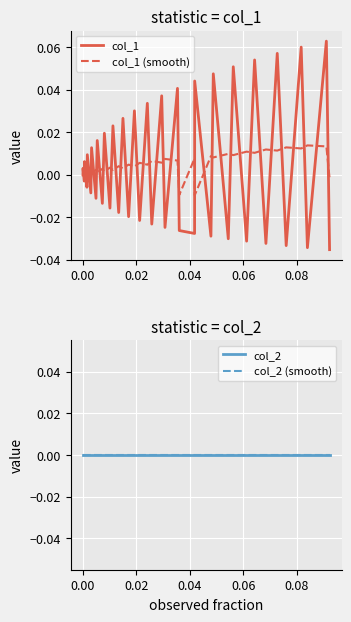

Rank the series at 0.00 from lowest to highest value.

col_2, col_2 (smooth), col_1 (smooth), col_1